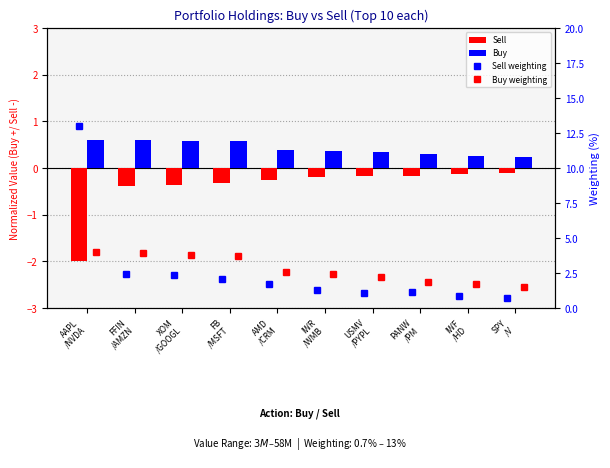

What is the difference between the maximum and minimum values in the Sell series?

1.9